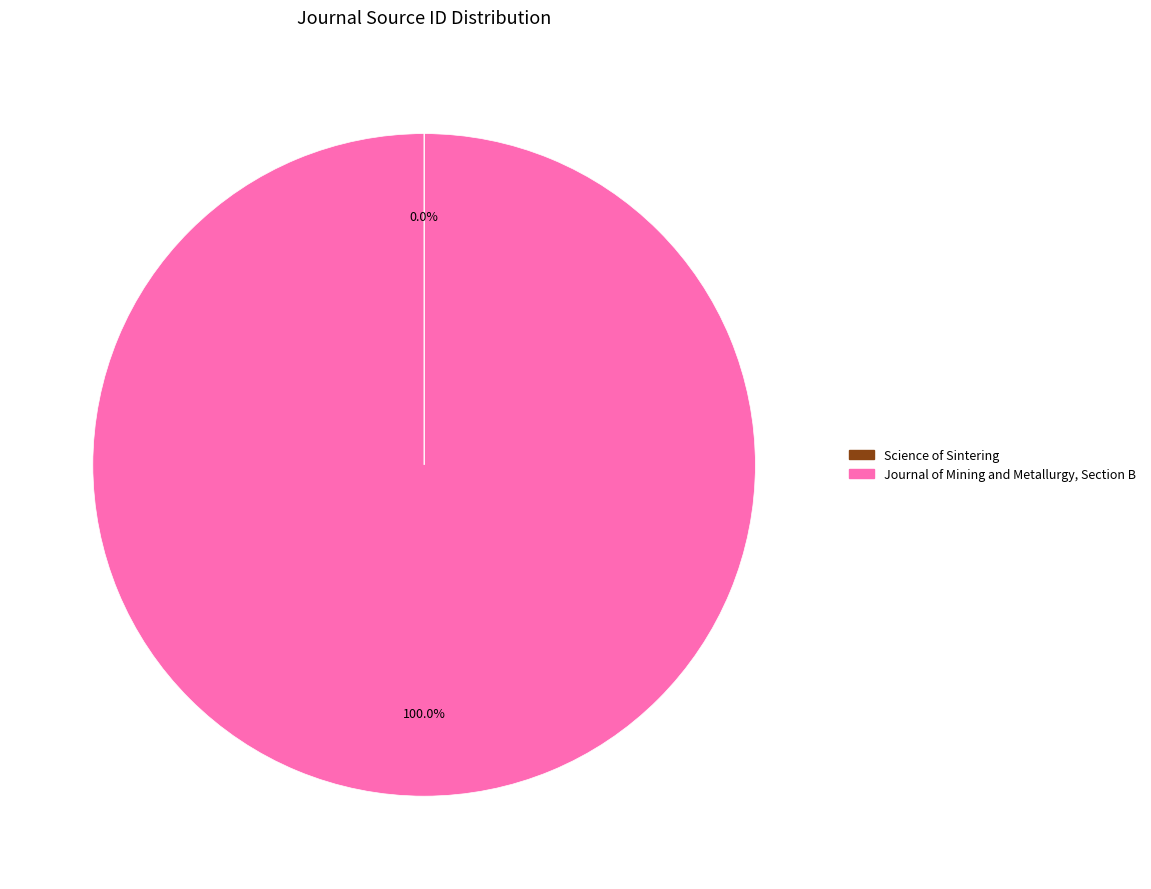

Is Journal of Mining and Metallurgy, Section B the majority of the pie?

Yes